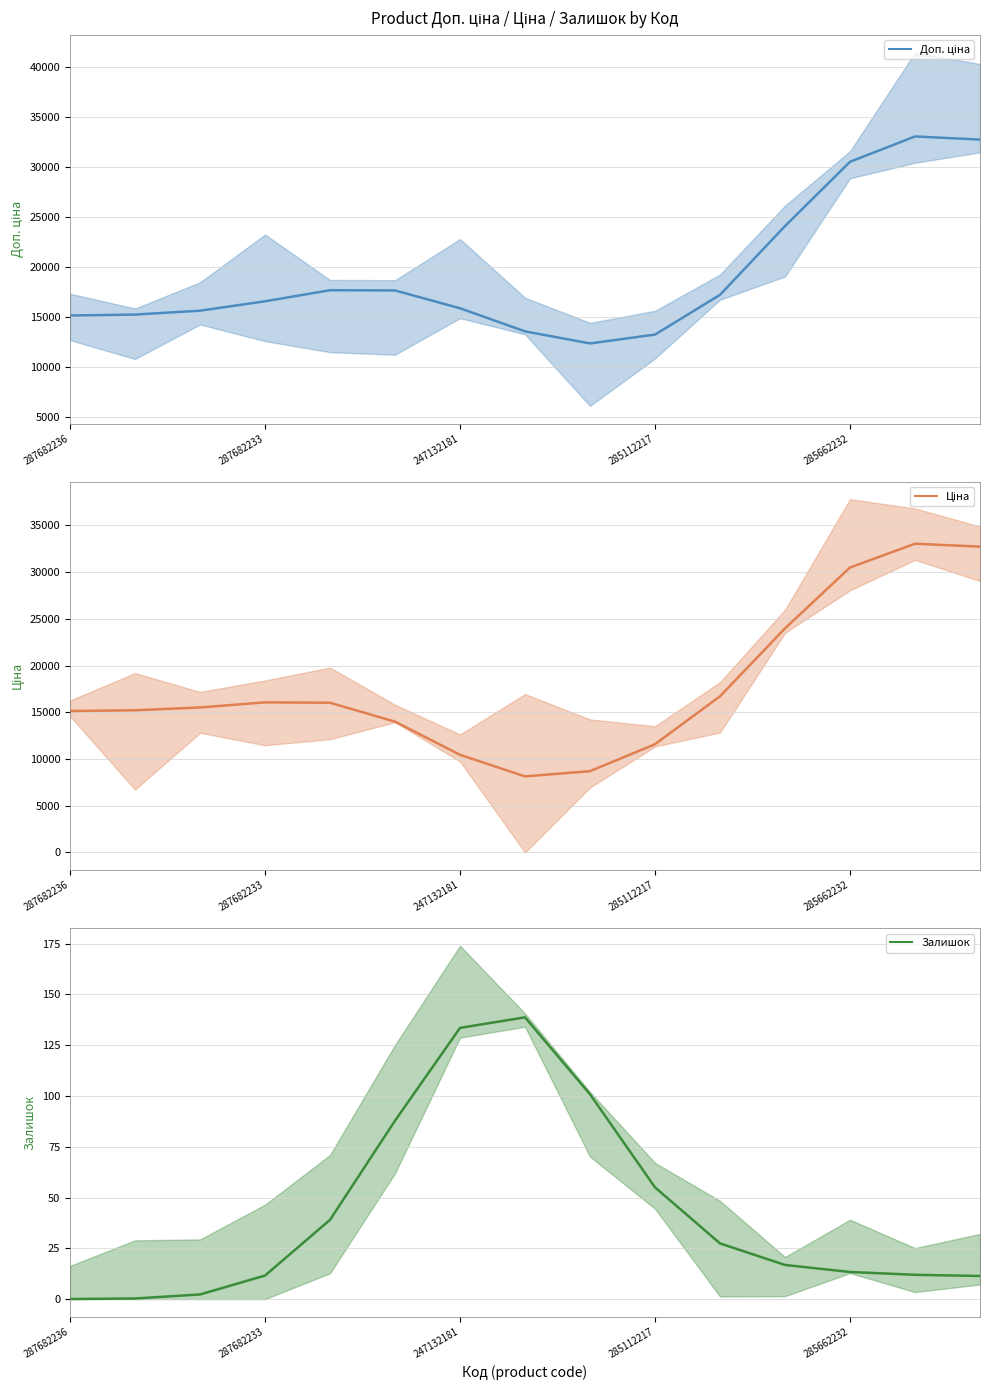

Count the number of categories in the chart.

15